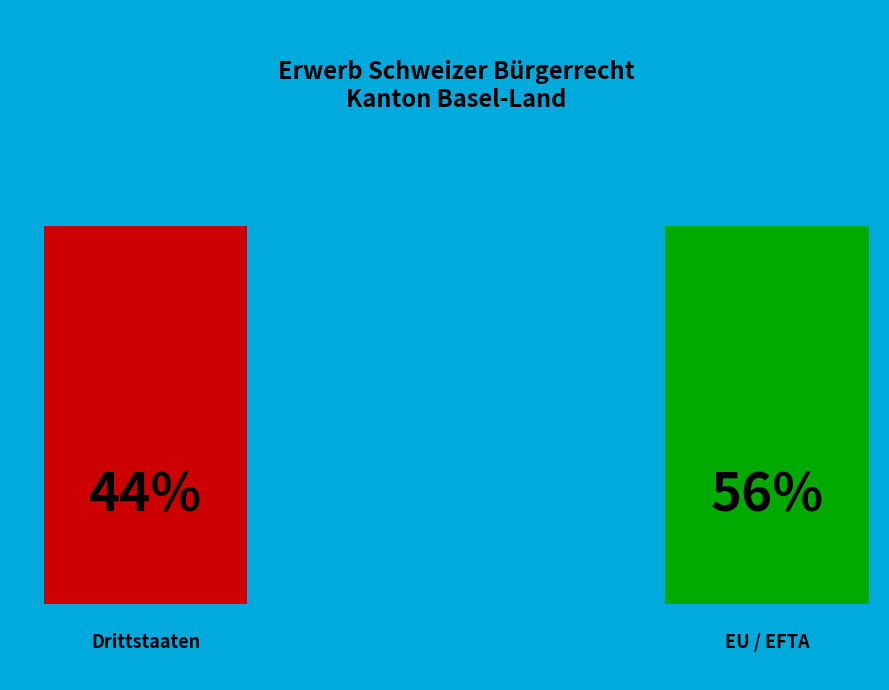

To the nearest percent, what is the average slice percentage?

50%